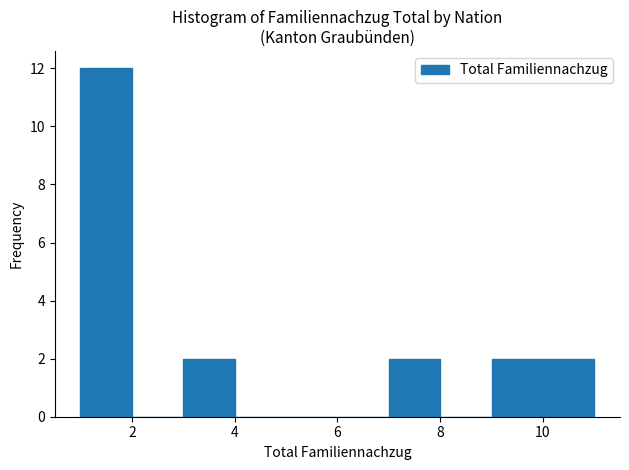

Over which range of the x-axis is the bar tallest?

1 to 2